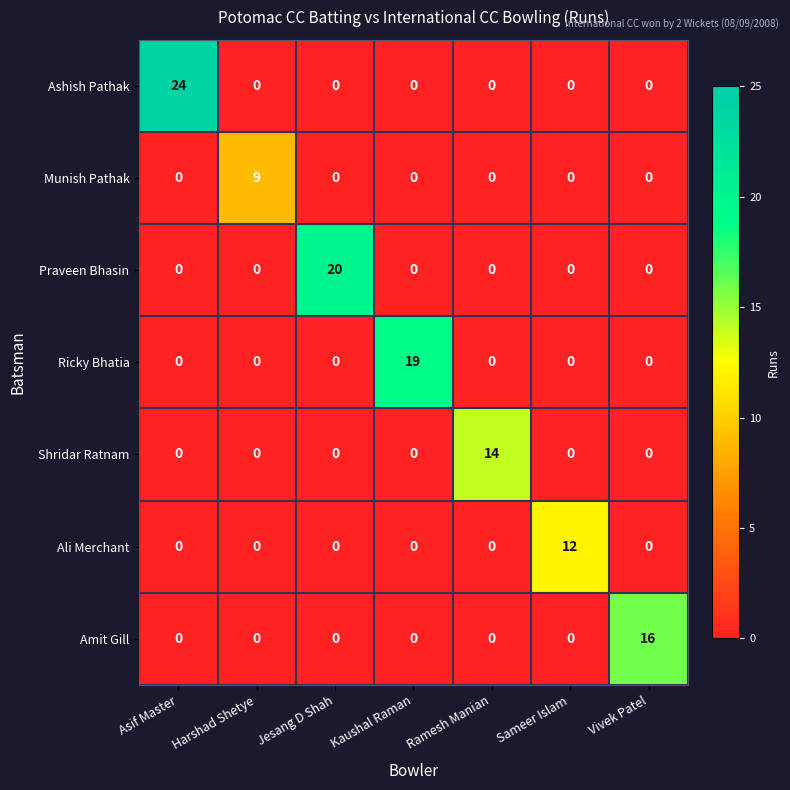

Which series has the widest spread of values?

Ashish Pathak